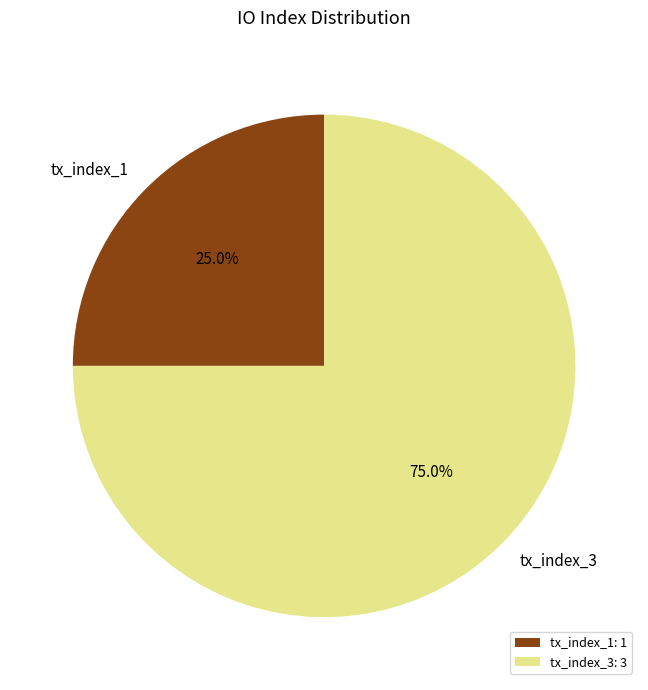

What percentage is the tx_index_1 slice, to the nearest percent?

25%